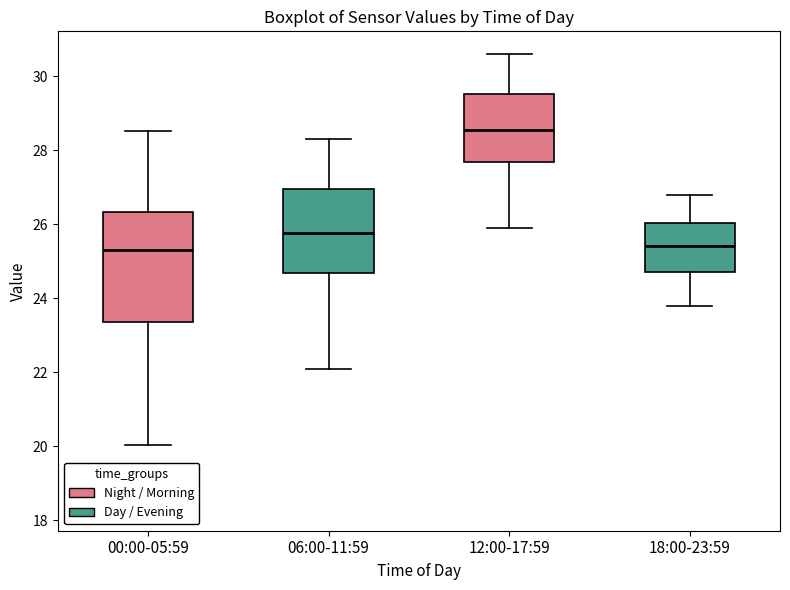

Reading left to right, transcribe this box plot: for each box, give where its median line is, the range the box spans, and where its two whiskers end, as read against the y-axis. The values are not printed on the chart, so give them approximately, as read against the axis.

00:00-05:59: median 25.4, box 23.4 to 26.4, whiskers 20.0 to 28.6
06:00-11:59: median 25.8, box 24.6 to 27.0, whiskers 22.2 to 28.4
12:00-17:59: median 28.6, box 27.6 to 29.6, whiskers 26.0 to 30.6
18:00-23:59: median 25.4, box 24.8 to 26.0, whiskers 23.8 to 26.8